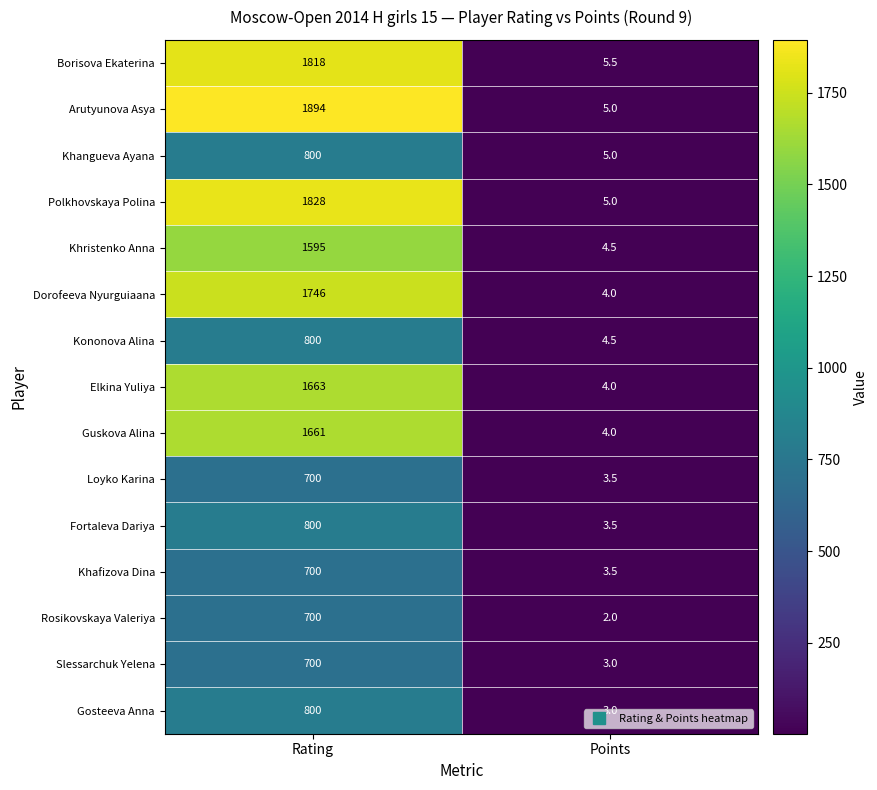

How many series are shown in this chart?

15